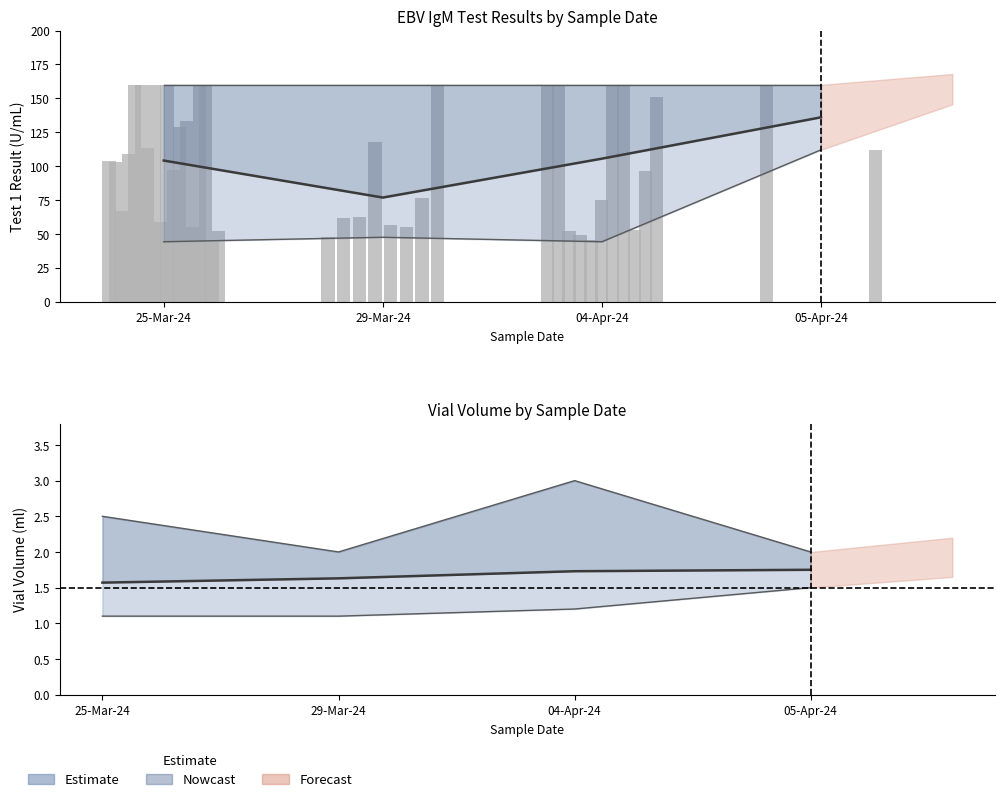

Reading left to right, what are all the values shown in this chart?

Test 1 Result: 25-Mar-24=104.0	25-Mar-24=103.0	25-Mar-24=66.9	25-Mar-24=109.0	25-Mar-24=160.0	25-Mar-24=160.0	25-Mar-24=113.0	25-Mar-24=160.0	25-Mar-24=58.8	25-Mar-24=160.0	25-Mar-24=97.0	25-Mar-24=129.0	25-Mar-24=133.0	25-Mar-24=54.7	25-Mar-24=160.0	25-Mar-24=160.0	25-Mar-24=44.2	25-Mar-24=52.4	29-Mar-24=47.5	29-Mar-24=61.7	29-Mar-24=62.4	29-Mar-24=118.0	29-Mar-24=56.5	29-Mar-24=54.7	29-Mar-24=76.4	29-Mar-24=160.0	04-Apr-24=160.0	04-Apr-24=160.0	04-Apr-24=51.8	04-Apr-24=49.1	04-Apr-24=45.3	04-Apr-24=74.7	04-Apr-24=160.0	04-Apr-24=160.0	04-Apr-24=52.8	04-Apr-24=96.1	04-Apr-24=151.0	05-Apr-24=160.0	05-Apr-24=112.0
Vial (ml): 25-Mar-24=1.1	25-Mar-24=1.5	25-Mar-24=1.3	25-Mar-24=1.5	25-Mar-24=2.0	25-Mar-24=1.3	25-Mar-24=1.2	25-Mar-24=2.5	25-Mar-24=1.2	25-Mar-24=1.1	25-Mar-24=1.2	25-Mar-24=2.1	25-Mar-24=1.1	25-Mar-24=1.5	25-Mar-24=1.6	25-Mar-24=1.5	25-Mar-24=2.5	25-Mar-24=1.8	29-Mar-24=1.5	29-Mar-24=1.5	29-Mar-24=1.1	29-Mar-24=1.3	29-Mar-24=2.0	29-Mar-24=1.8	29-Mar-24=2.0	29-Mar-24=1.5	04-Apr-24=3.0	04-Apr-24=1.5	04-Apr-24=1.5	04-Apr-24=1.5	04-Apr-24=1.6	04-Apr-24=1.5	04-Apr-24=1.5	04-Apr-24=1.8	04-Apr-24=1.6	04-Apr-24=1.6	04-Apr-24=1.2	05-Apr-24=1.5	05-Apr-24=2.0